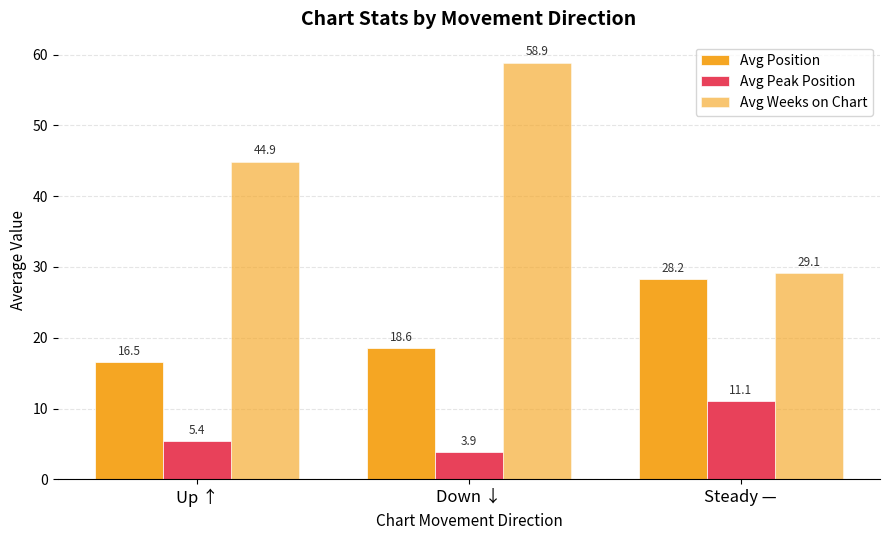

Between Up ↑ and Steady —, which is larger?

Steady —